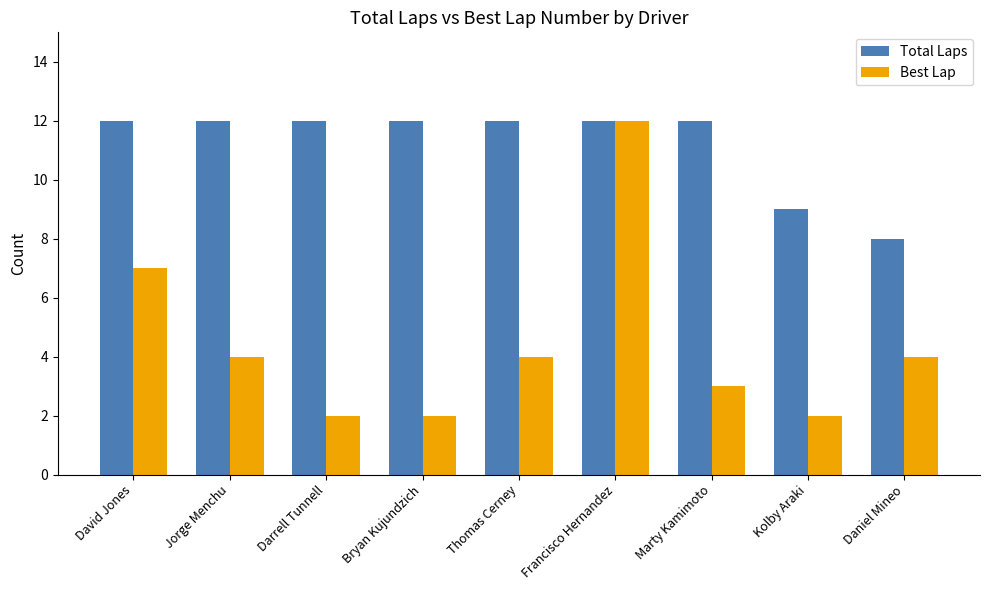

True or false: Total Laps has a value of 9 at Kolby Araki.

True